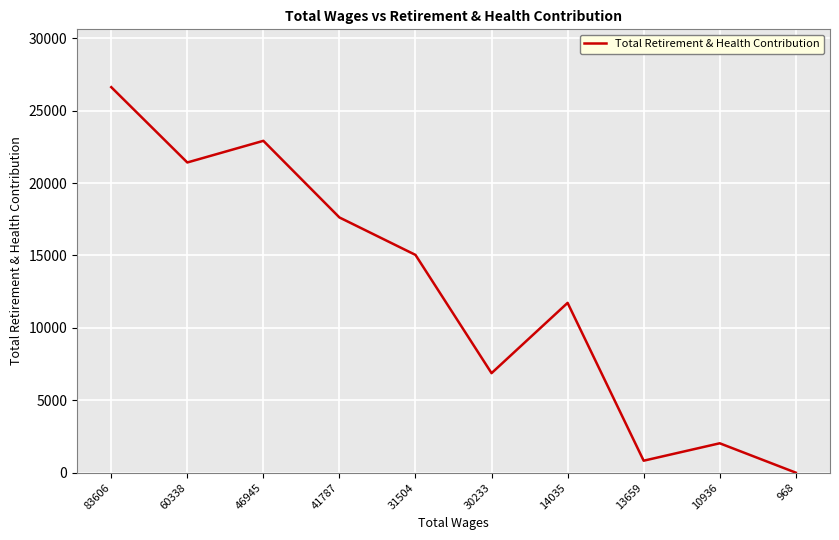

True or false: the data shows 2976 at 10936.

False